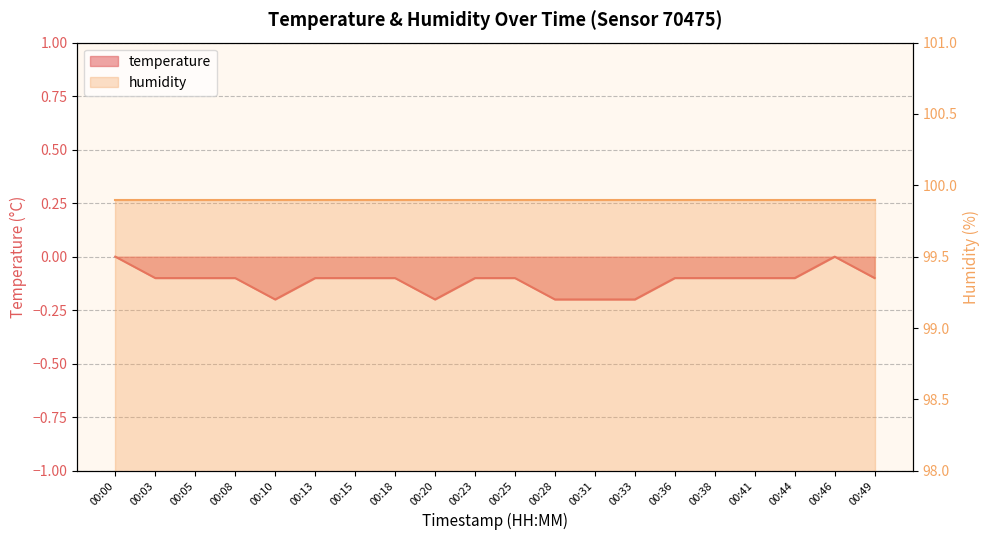

Reading right to left, transcribe all the data shown in this chart.

-0.1	0.0	-0.1	-0.1	-0.1	-0.1	-0.2	-0.2	-0.2	-0.1	-0.1	-0.2	-0.1	-0.1	-0.1	-0.2	-0.1	-0.1	-0.1	-0.0